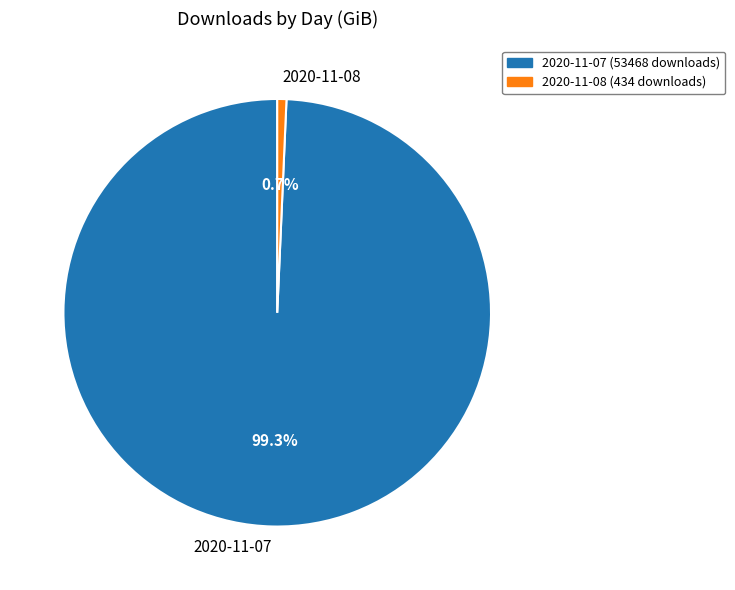

Rank the categories by value from highest to lowest.

2020-11-07, 2020-11-08